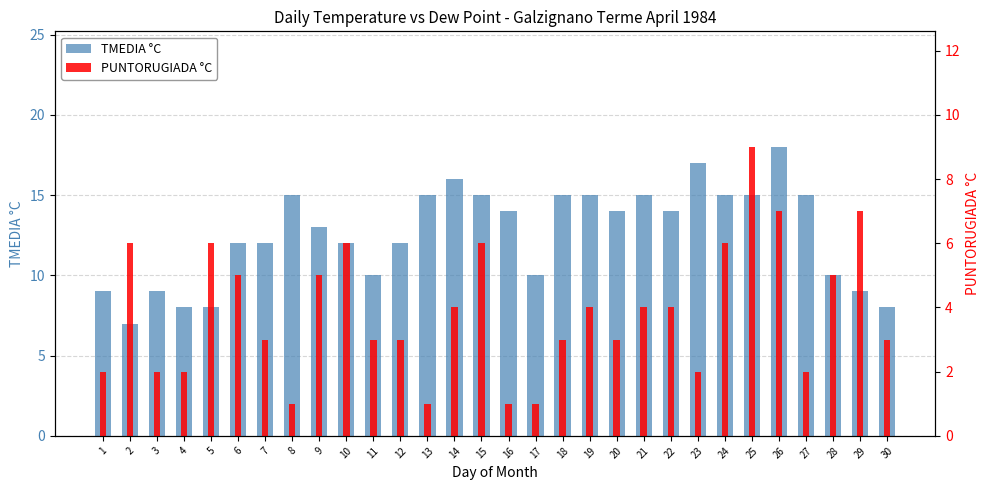

What are all the series names shown in the legend?

TMEDIA °C, PUNTORUGIADA °C